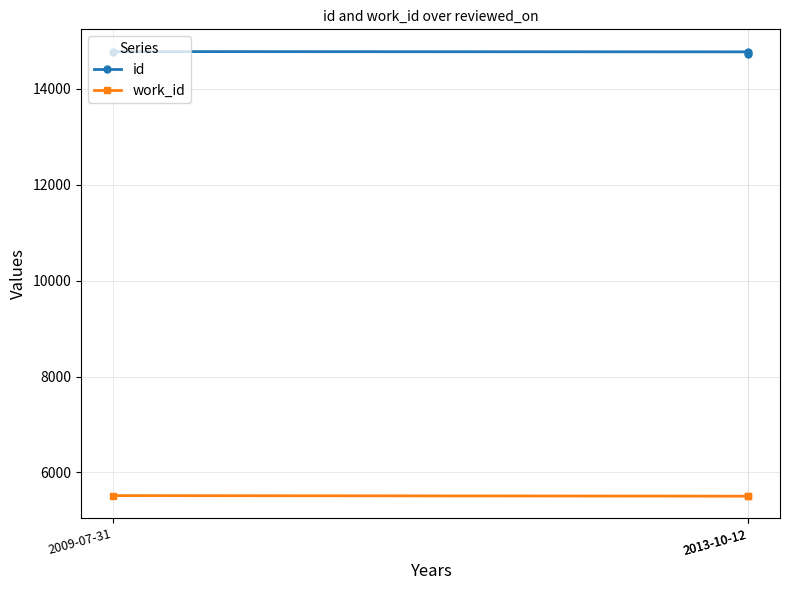

What are all the series names shown in the legend?

id, work_id